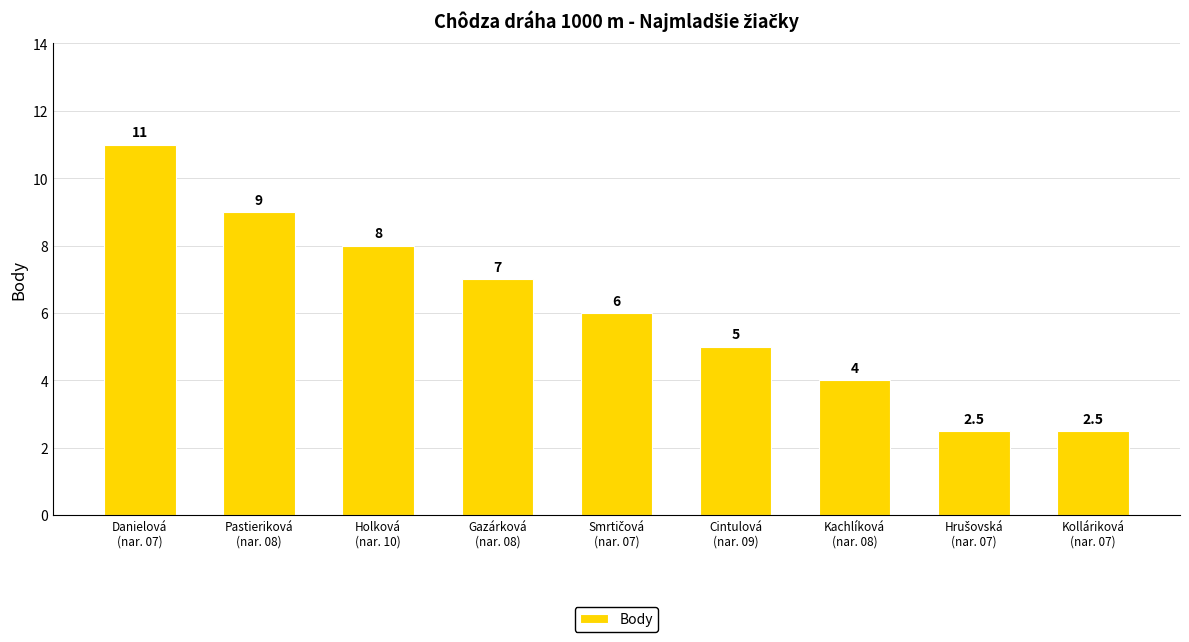

Reading right to left, extract all data points from this chart.

2.5	2.5	4.0	5.0	6.0	7.0	8.0	9.0	11.0